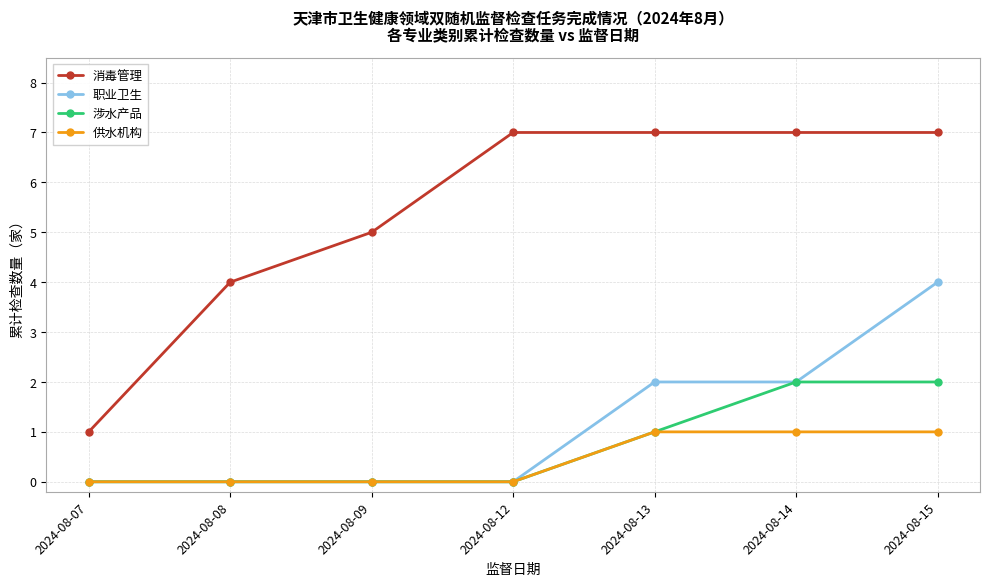

How many lines are shown in the chart?

4